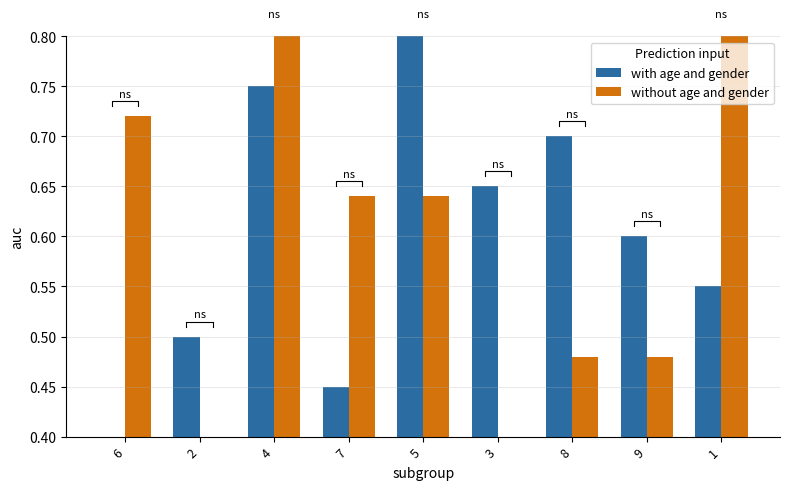

What is the total value across all series at 1?

1.4